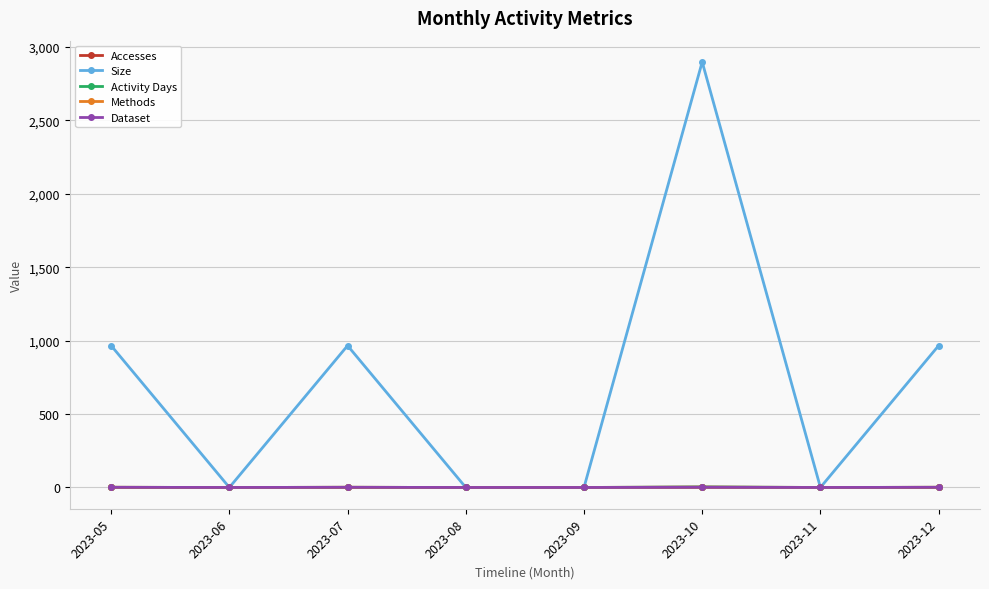

Does the chart have visible grid lines?

Yes